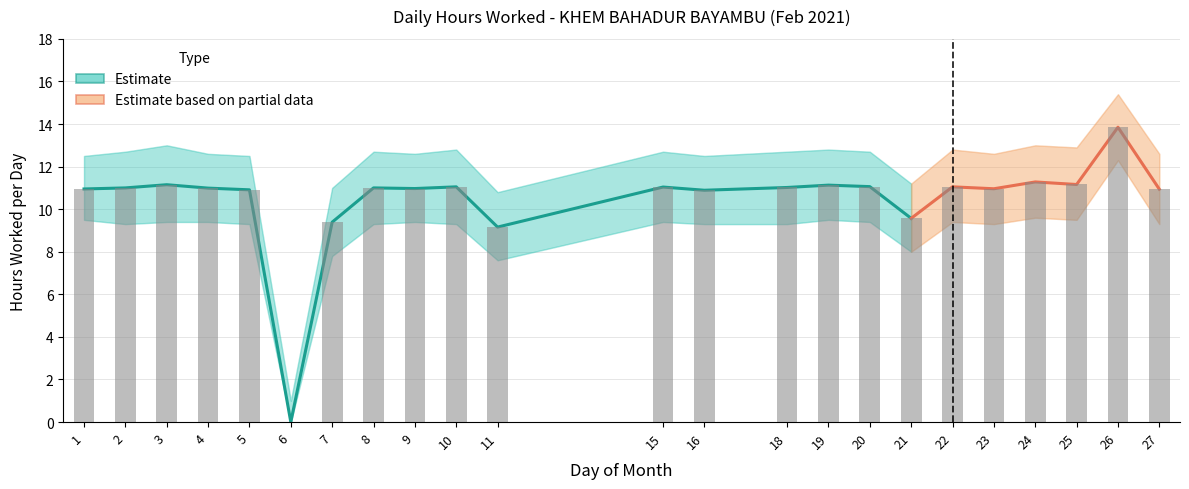

What is the value of the Upper Bound bar at the 19th from the left?

12.6